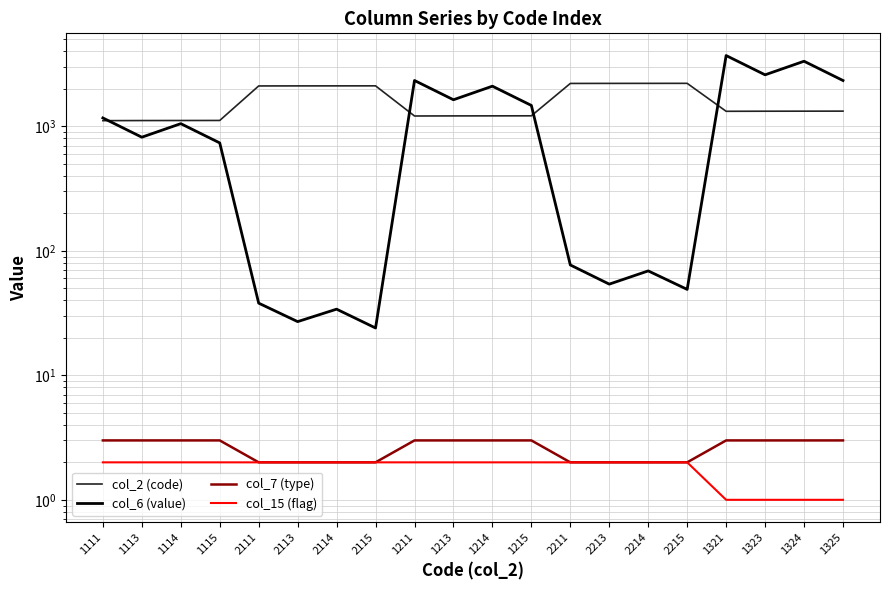

What value does the col_15 (flag) series have at 2113?

2